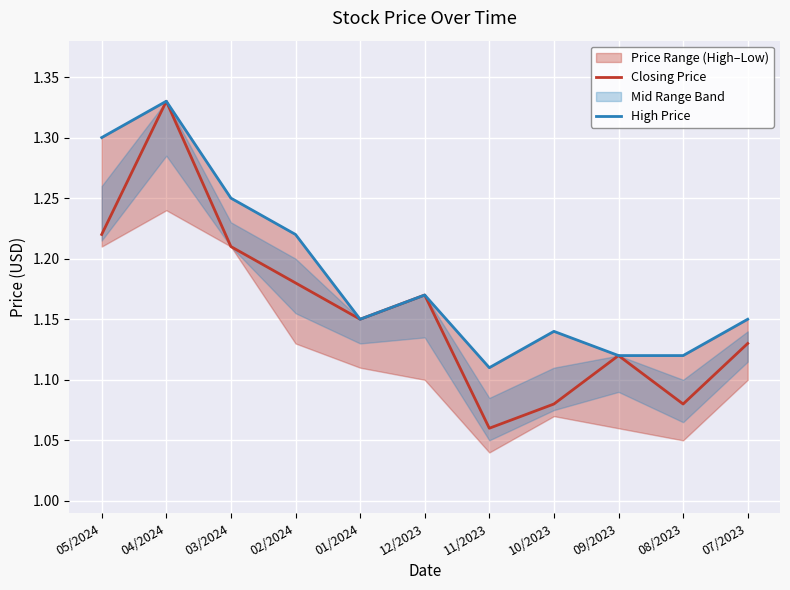

Which has a higher value, 12/2023 or 10/2023?

12/2023